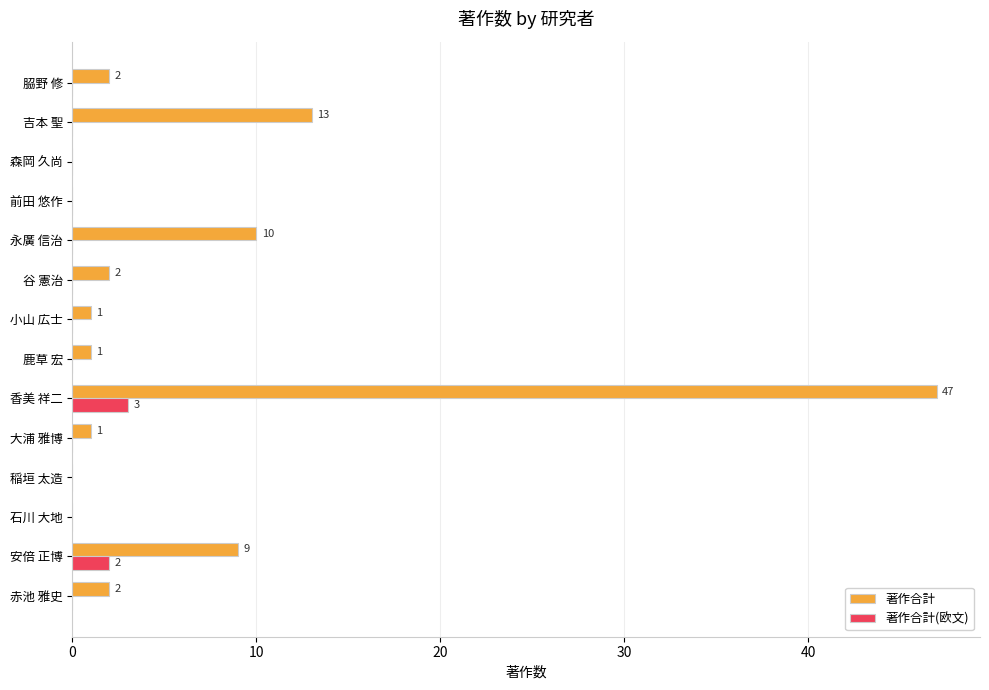

What is the sum of all 著作合計(欧文) values?

5